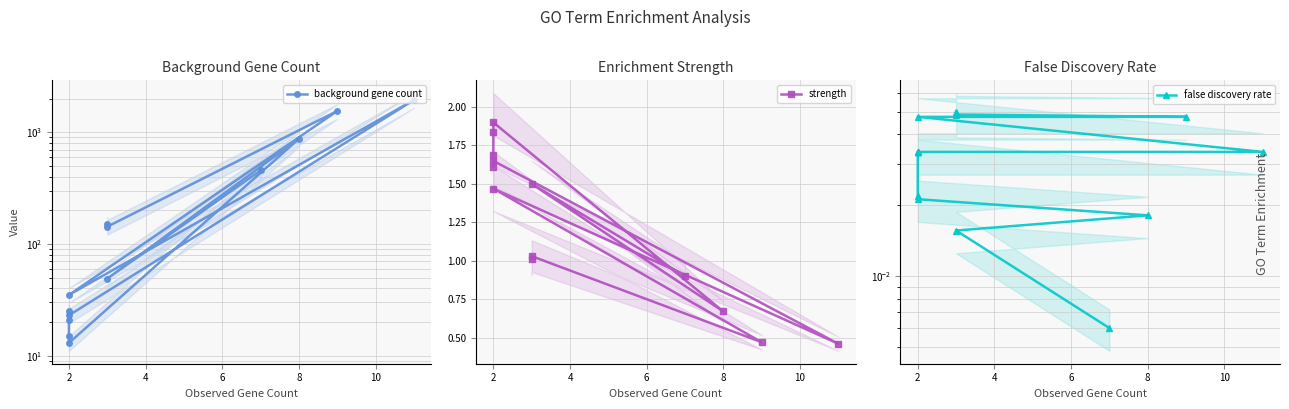

True or false: background gene count and false discovery rate cross at least once.

False